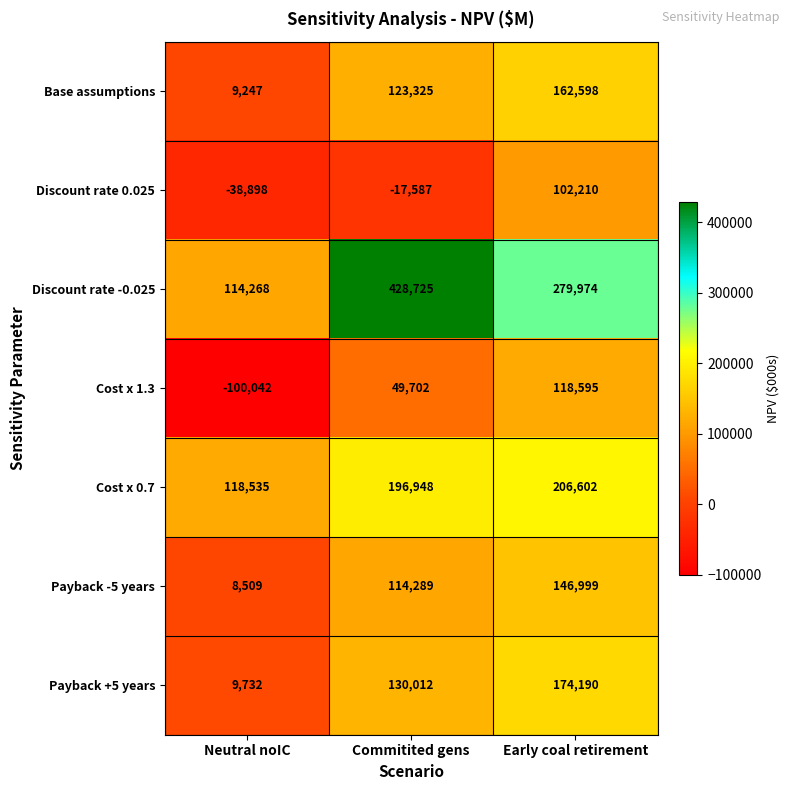

Rank the categories by Discount rate 0.025 value from highest to lowest.

Early coal retirement, Commitited gens, Neutral noIC